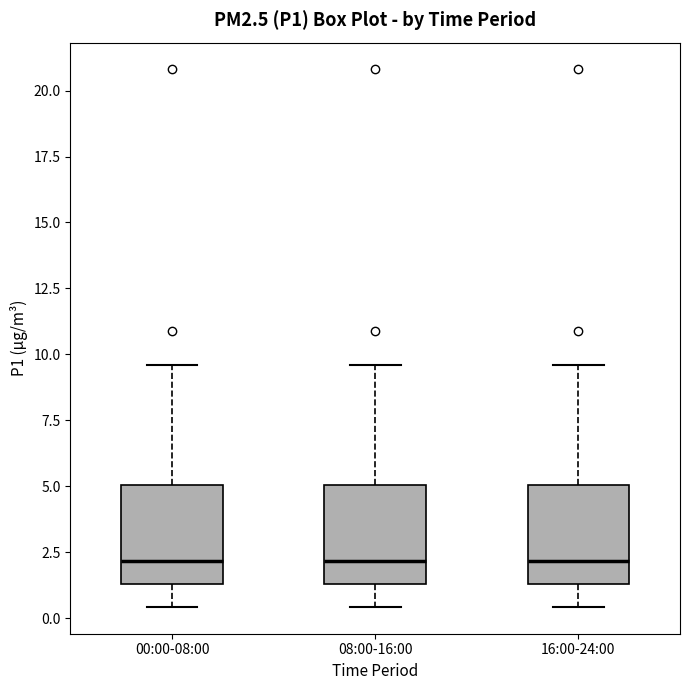

Where does the lower whisker of the box for 08:00-16:00 end on the y-axis? The values are not printed on the chart, so give them approximately, as read against the axis.

0.5